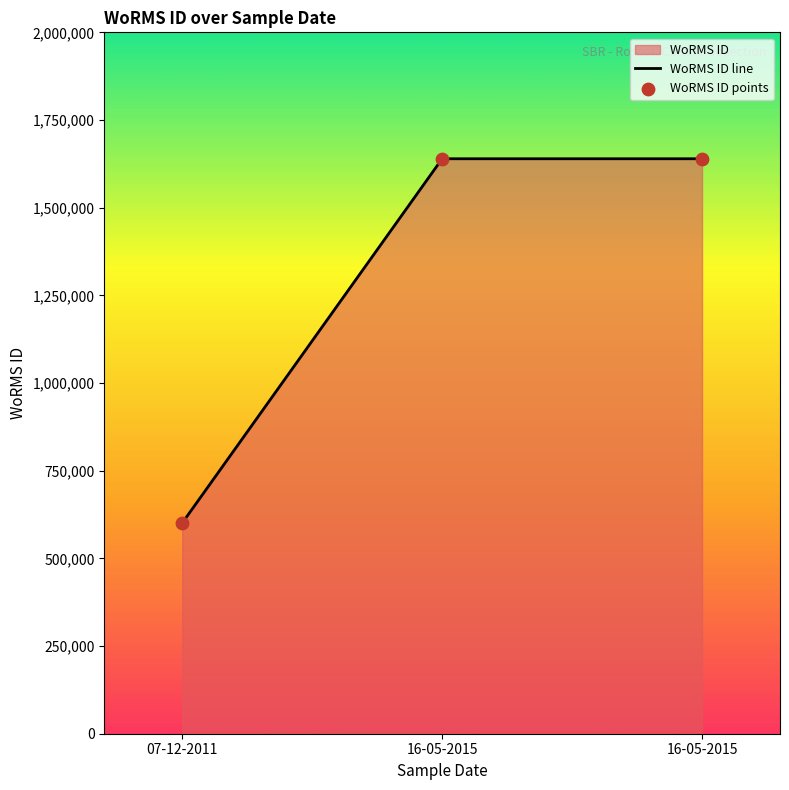

Count the number of data series in this chart.

1